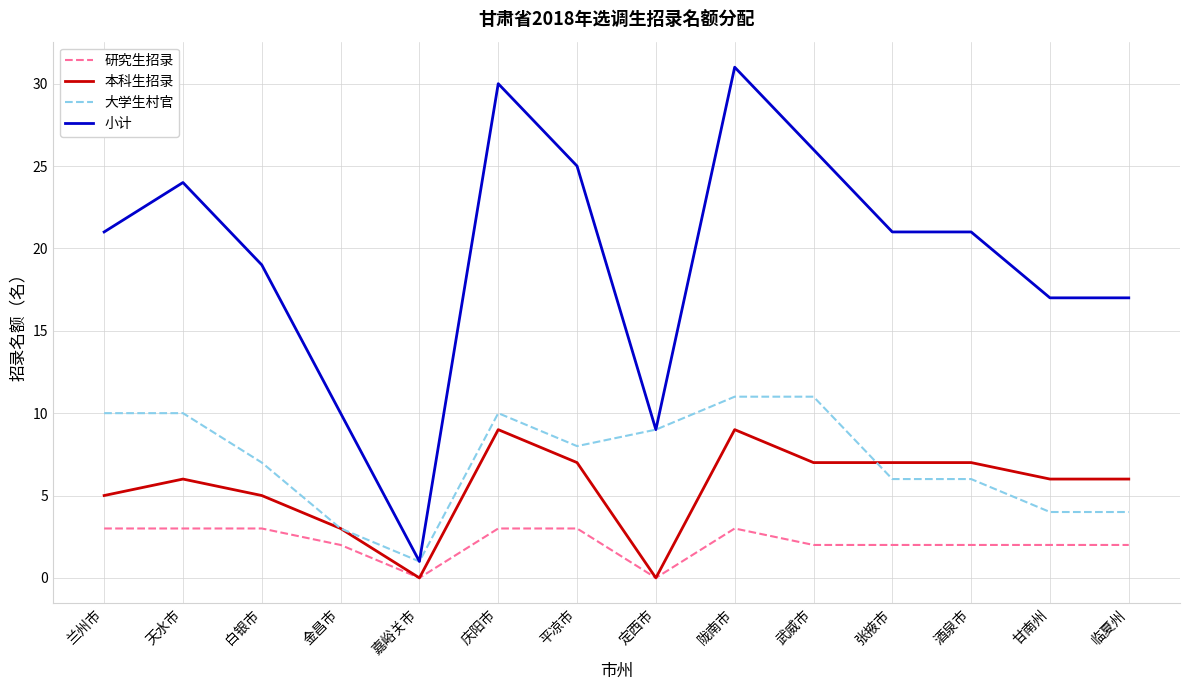

Where does the 研究生招录 series first go above 2?

兰州市